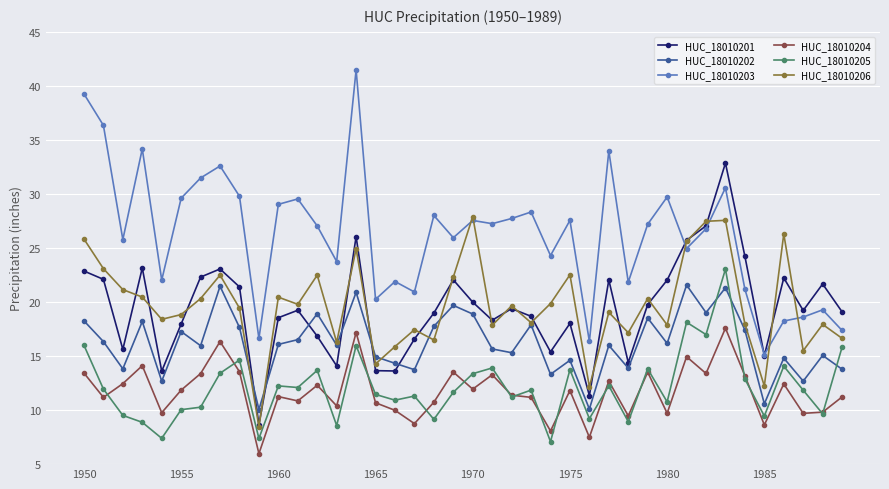

True or false: HUC_18010204 has more than 2 points higher than both neighbors.

True